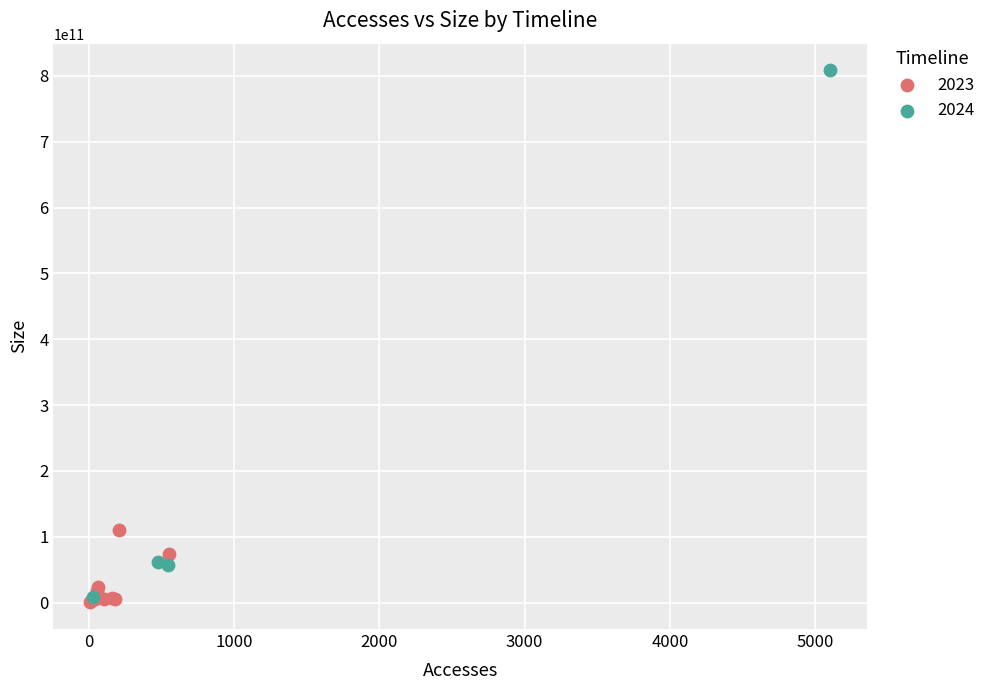

Which series has the largest Y range (max minus min)?

2024